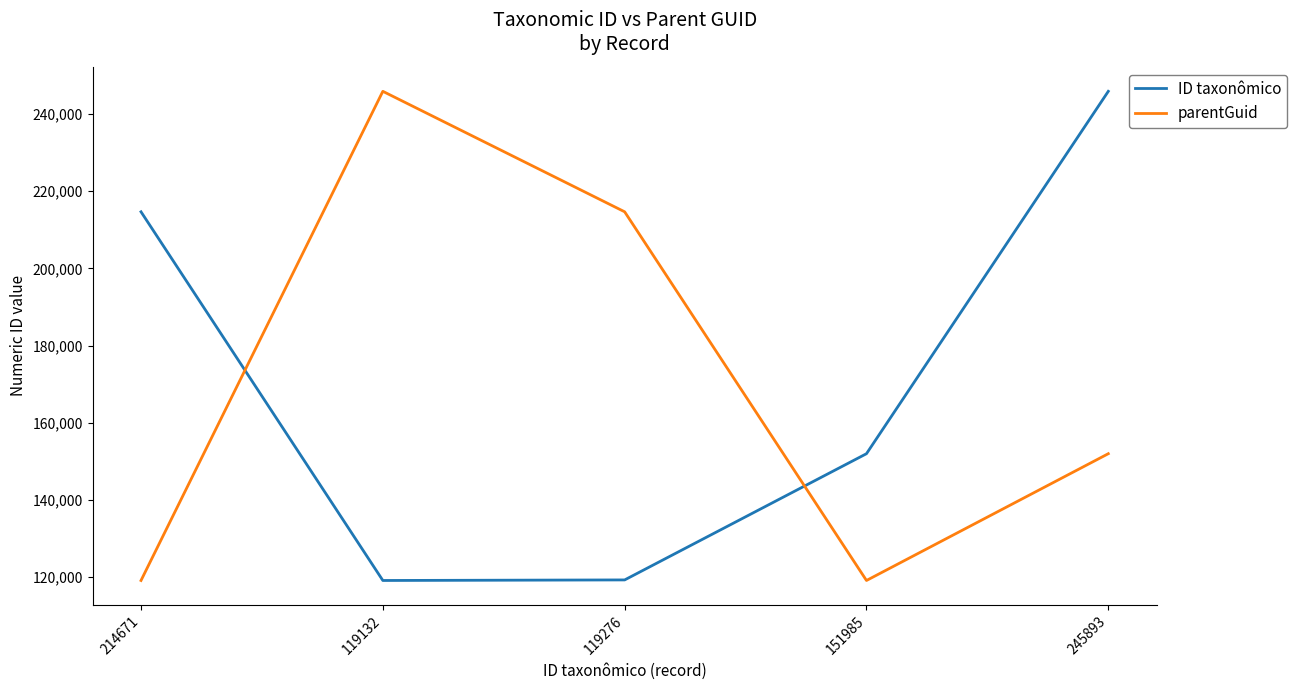

What is the difference between the maximum and minimum values in the ID taxonômico series?

126761